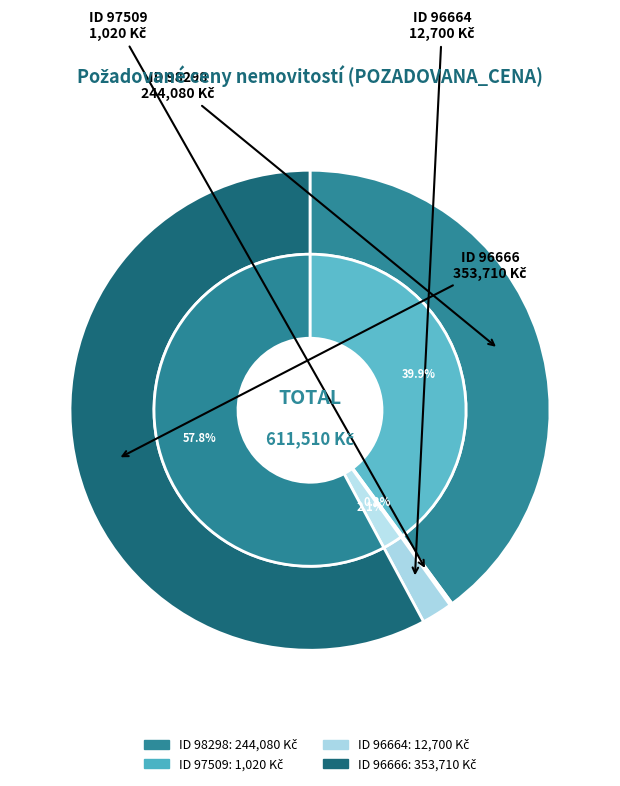

Count the number of slices in the pie.

4